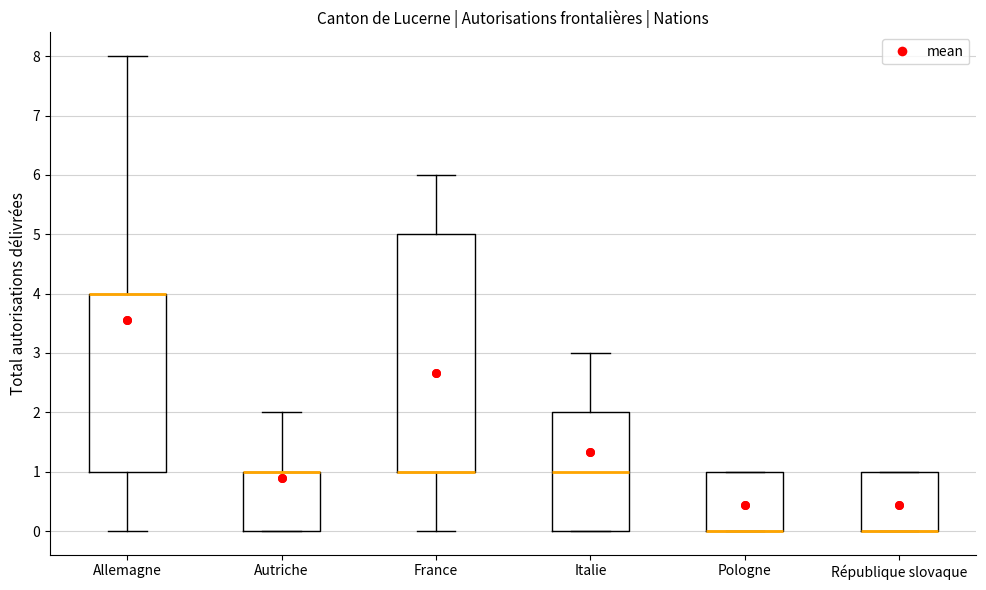

Which box is the tallest, from its lower edge to its upper edge?

France